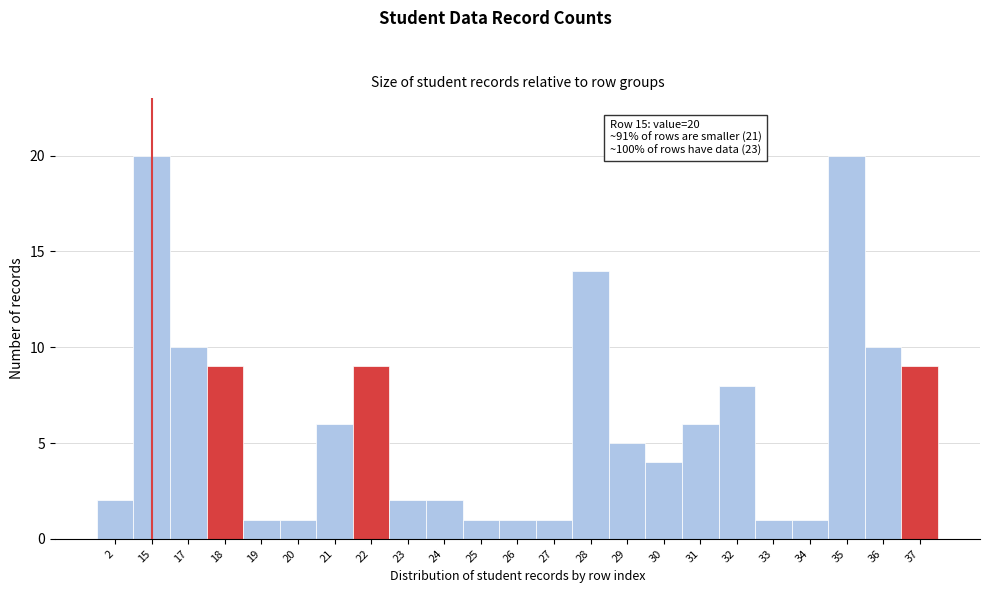

Reading left to right, transcribe all the data shown in this chart.

2=2	15=20	17=10	18=9	19=1	20=1	21=6	22=9	23=2	24=2	25=1	26=1	27=1	28=14	29=5	30=4	31=6	32=8	33=1	34=1	35=20	36=10	37=9